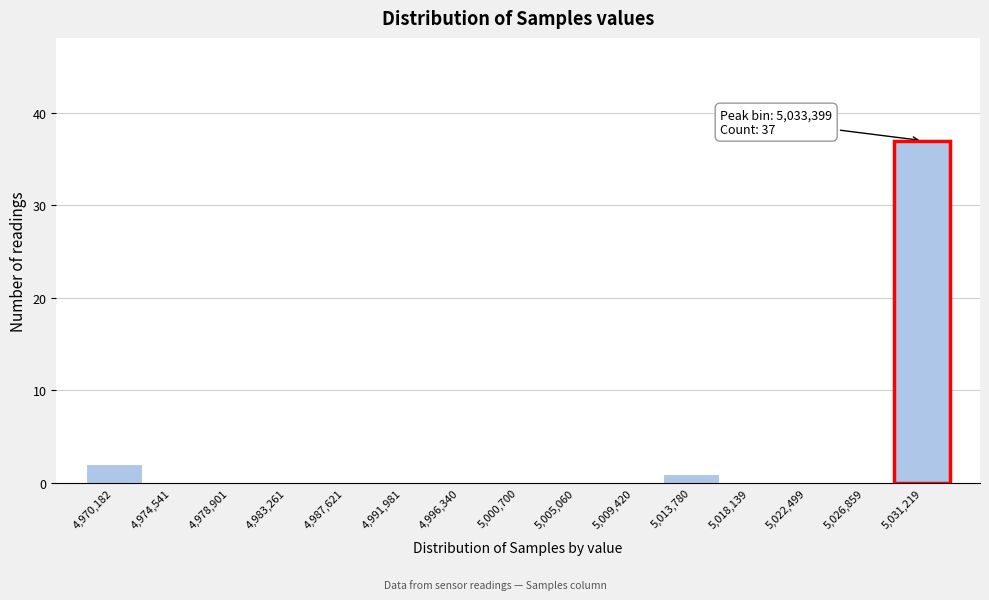

Reading right to left, what are all the values shown in this chart?

5,031,219=37	5,026,859=0	5,022,499=0	5,018,139=0	5,013,780=1	5,009,420=0	5,005,060=0	5,000,700=0	4,996,340=0	4,991,981=0	4,987,621=0	4,983,261=0	4,978,901=0	4,974,541=0	4,970,182=2